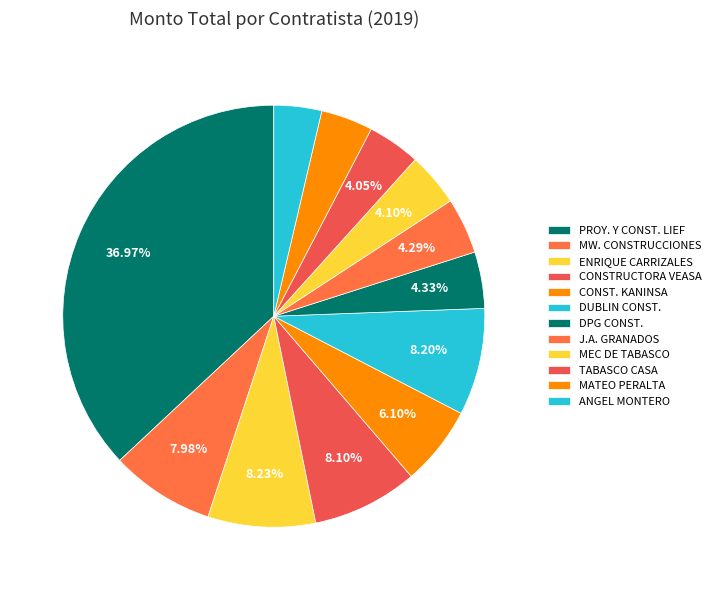

Rank the categories by value from lowest to highest.

ANGEL MONTERO SANCHEZ, MATEO PERALTA GARCIA, TABASCO CASA, MEC DE TABASCO, JESUS AMBROSIO GRANADOS RODRIGUEZ, DPG CONSTRUCCIONES, CONSTRUCTORA KANINSA, MW. CONSTRUCCIONES, CONSTRUCTORA VEASA, DUBLIN CONSTRUCCIONES, ENRIQUE CARRIZALES OLVERA, PROYECTO Y CONSTRUCCIONES LIEF